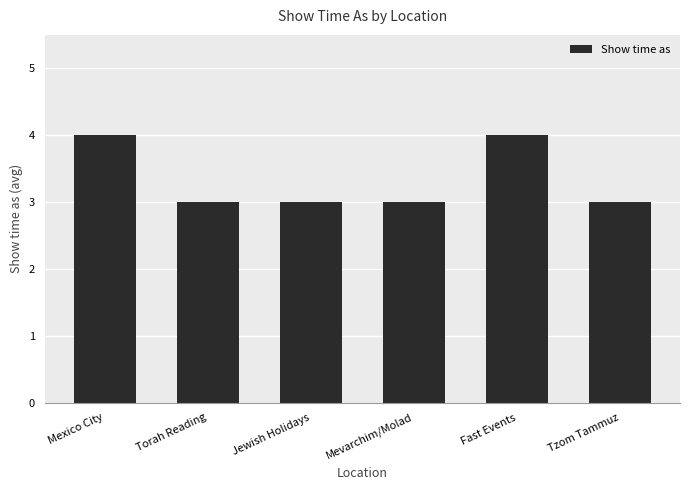

Approximately how many times larger is the value at Torah Reading compared to Jewish Holidays?

1.0